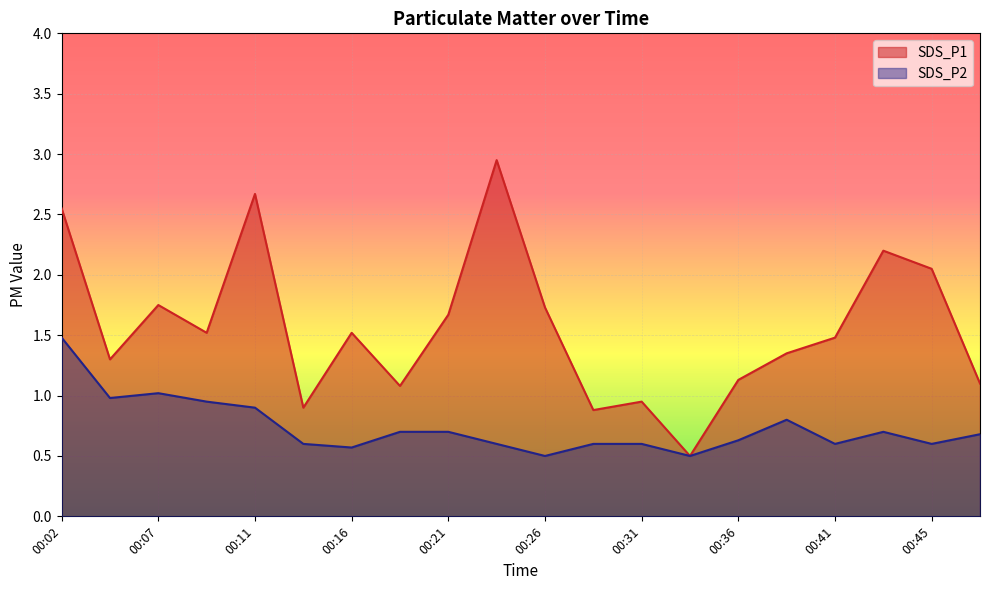

At which category does SDS_P1 reach its first local valley?

00:04